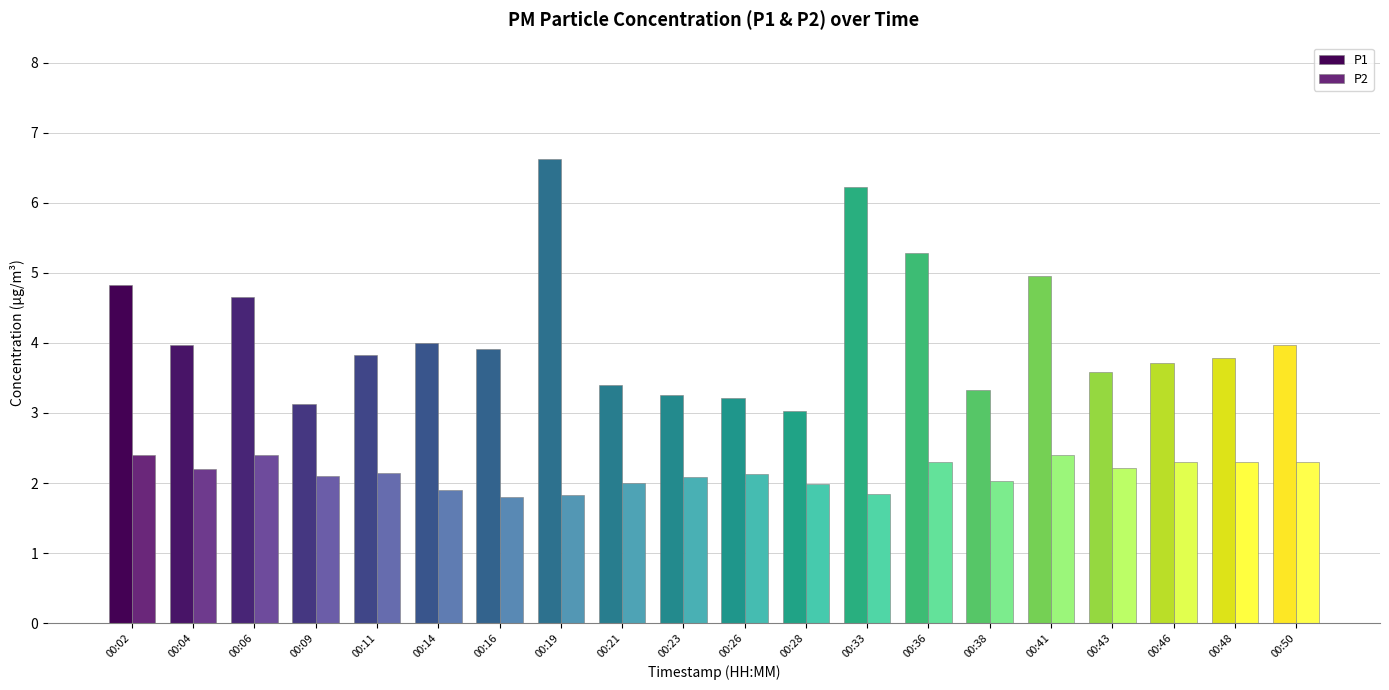

Reading right to left, extract all data points from this chart.

P1: 00:50=4.0	00:48=3.8	00:46=3.7	00:43=3.6	00:41=5.0	00:38=3.3	00:36=5.3	00:33=6.2	00:28=3.0	00:26=3.2	00:23=3.2	00:21=3.4	00:19=6.6	00:16=3.9	00:14=4.0	00:11=3.8	00:09=3.1	00:06=4.7	00:04=4.0	00:02=4.8
P2: 00:50=2.3	00:48=2.3	00:46=2.3	00:43=2.2	00:41=2.4	00:38=2.0	00:36=2.3	00:33=1.9	00:28=2.0	00:26=2.1	00:23=2.1	00:21=2.0	00:19=1.8	00:16=1.8	00:14=1.9	00:11=2.1	00:09=2.1	00:06=2.4	00:04=2.2	00:02=2.4